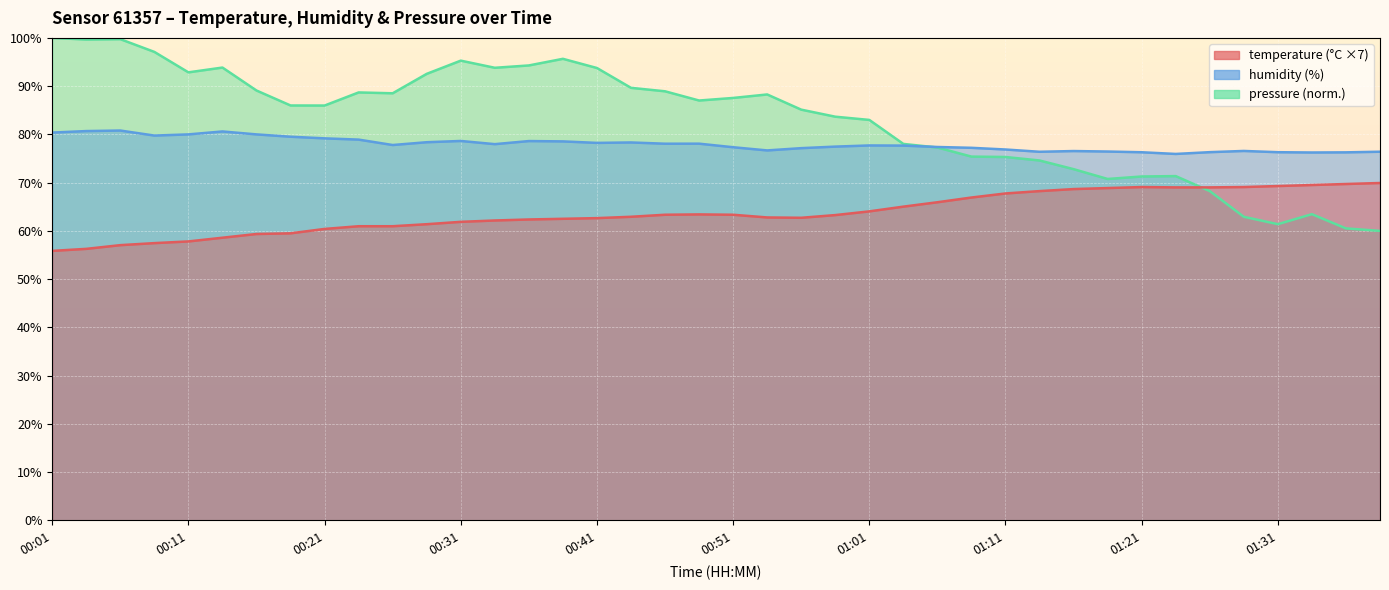

What is the maximum value shown in the chart?

80.8